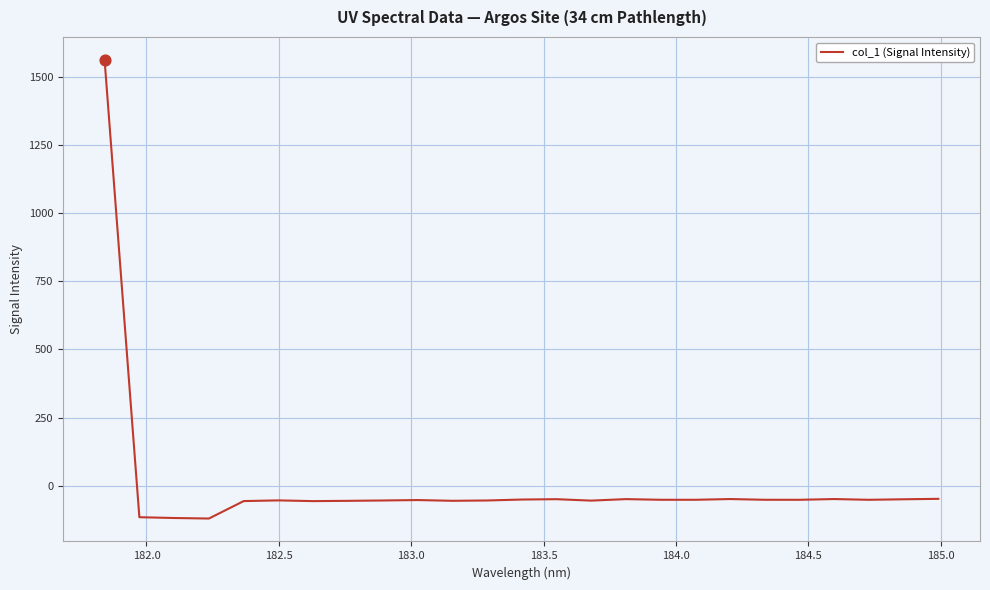

What is the minimum value shown in the chart?

-120.1